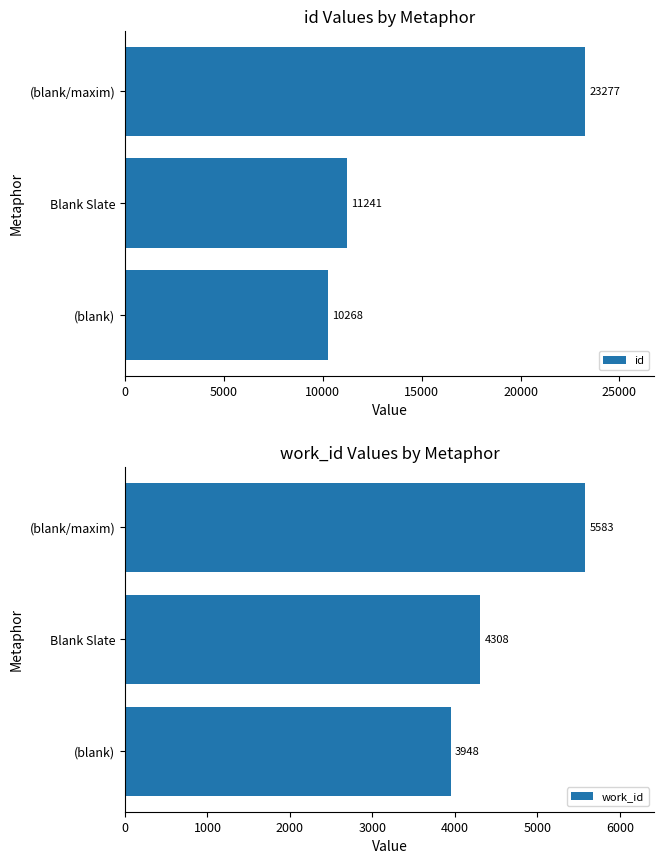

Rank the categories by id value from lowest to highest.

(blank), Blank Slate, (blank/maxim)